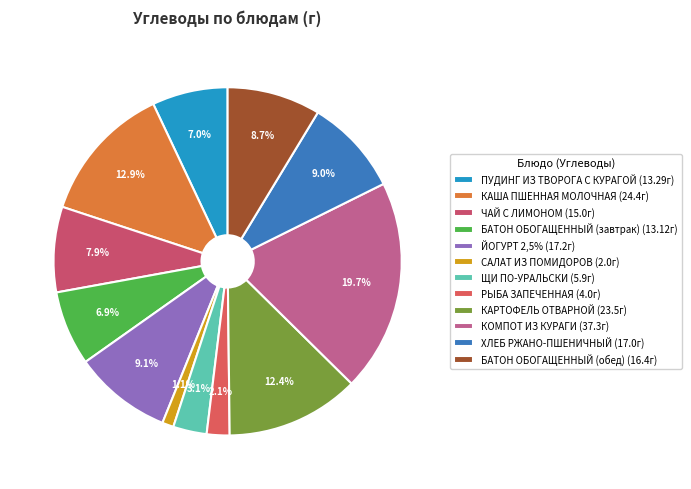

Which slice is the largest?

КОМПОТ ИЗ КУРАГИ